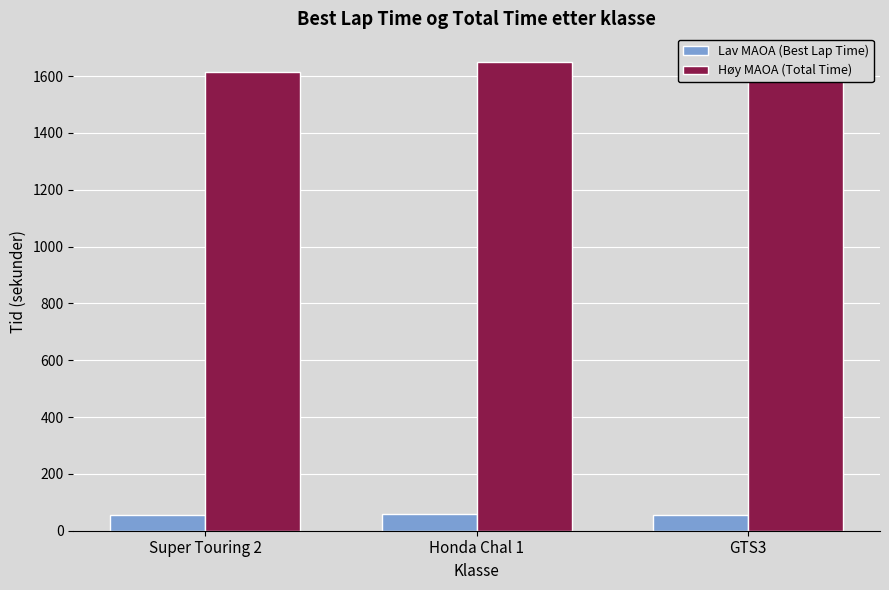

How many bars are there in total?

6